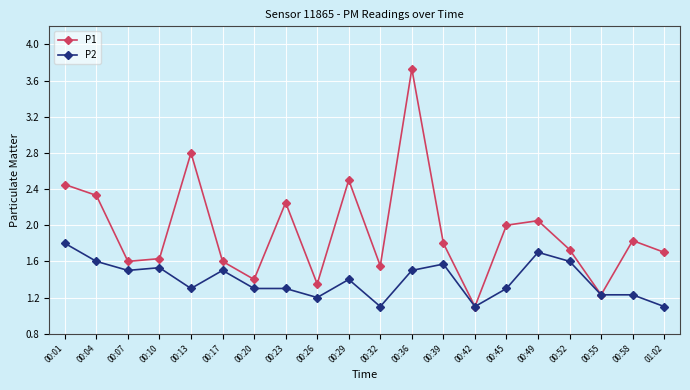

The value of P1 at 00:58 is 1.2. True or false?

False